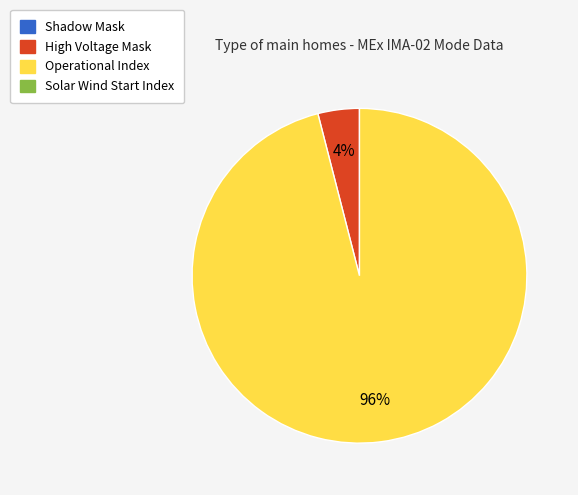

Count the number of slices in the pie.

2